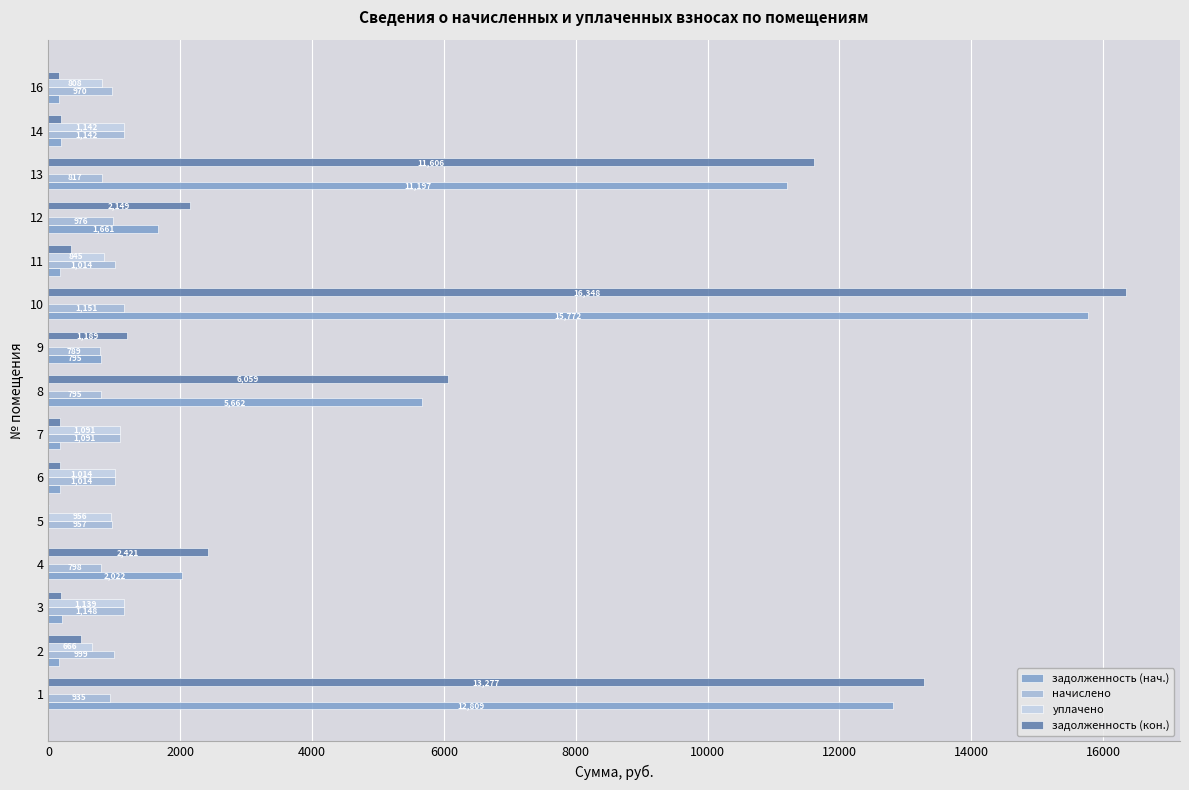

What is the average value of the задолженность (нач.) series?

3410.4